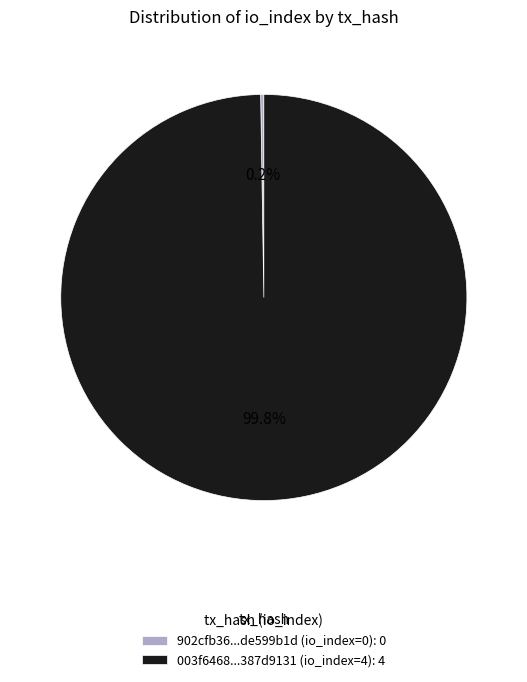

What is the majority slice?

003f6468...387d9131 (io_index=4): 4